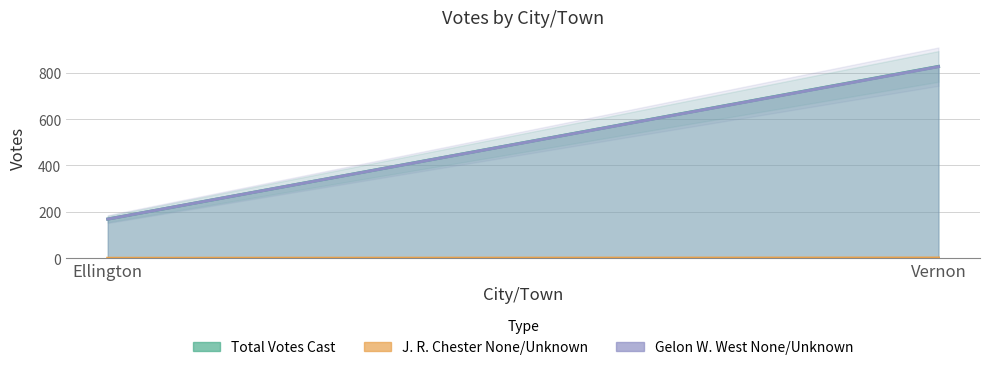

Which series has the widest spread of values?

Total Votes Cast